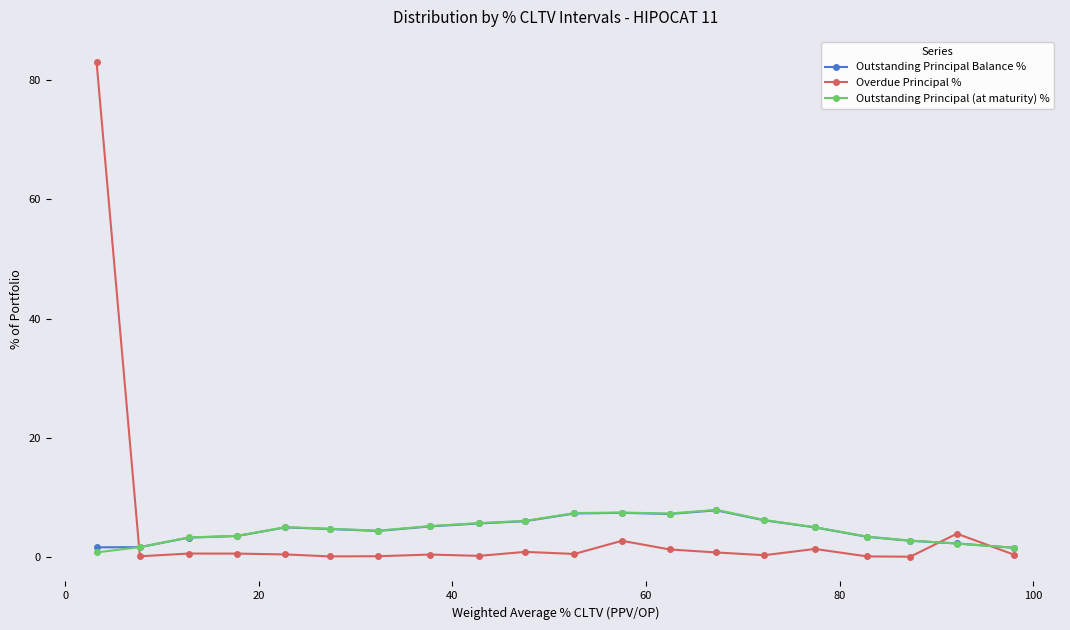

True or false: Overdue Principal % has more than 2 points higher than both neighbors.

True